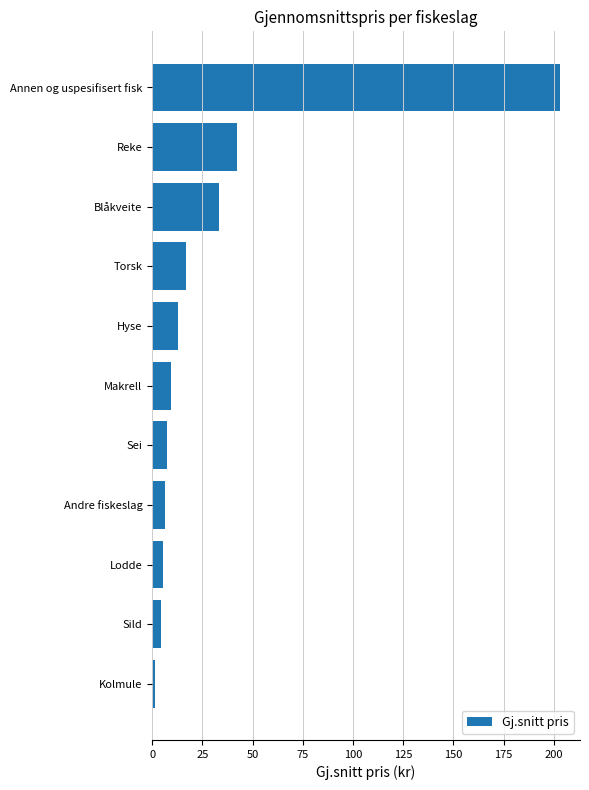

Between Kolmule and Sei, which is larger?

Sei